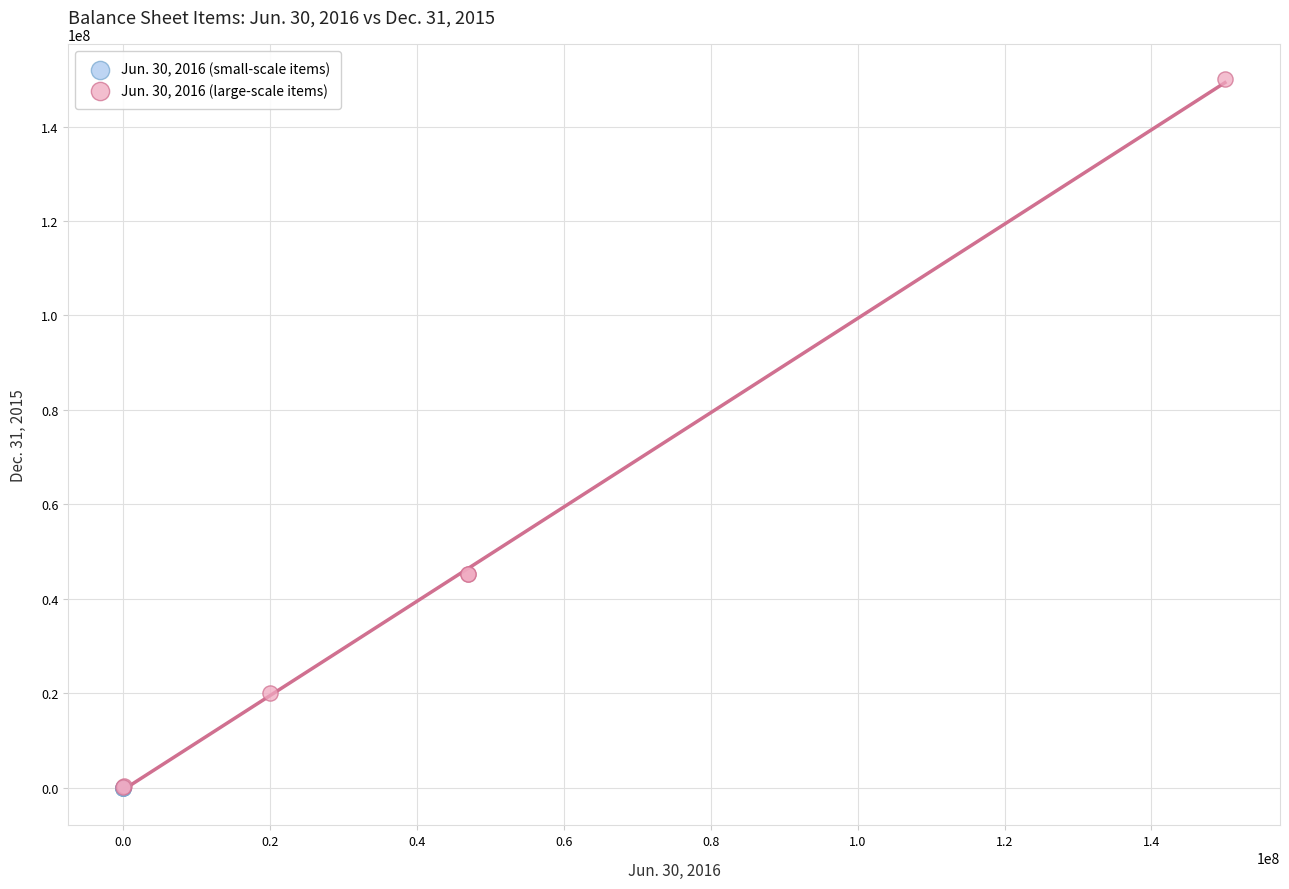

Which series reaches the maximum Y coordinate?

Jun. 30, 2016 (large-scale items)